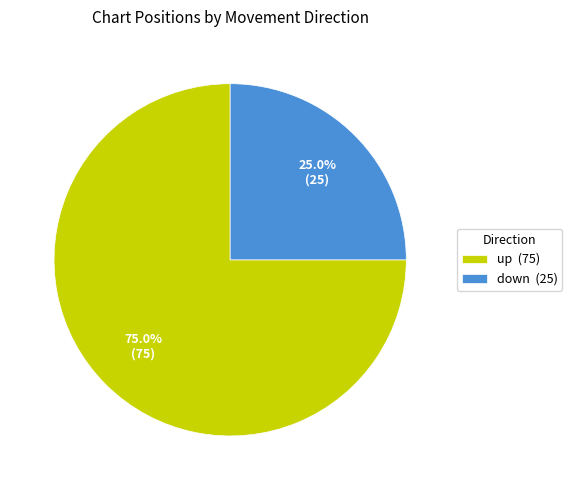

The up slice represents 67% of the pie. True or false?

False